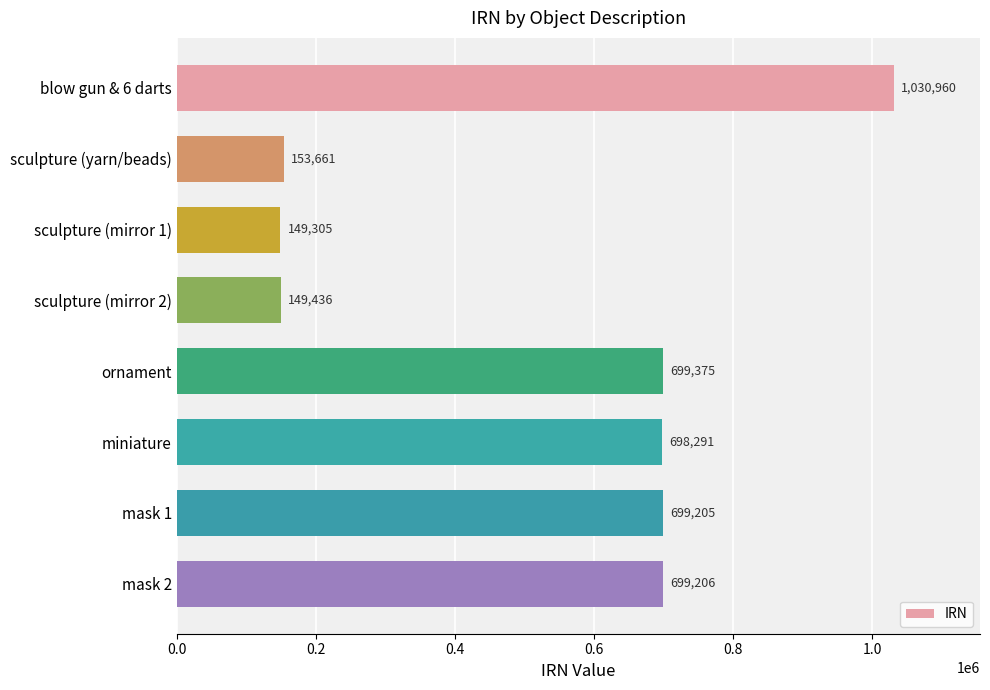

Is it true that the value at sculpture (mirror 2) is 149436?

True